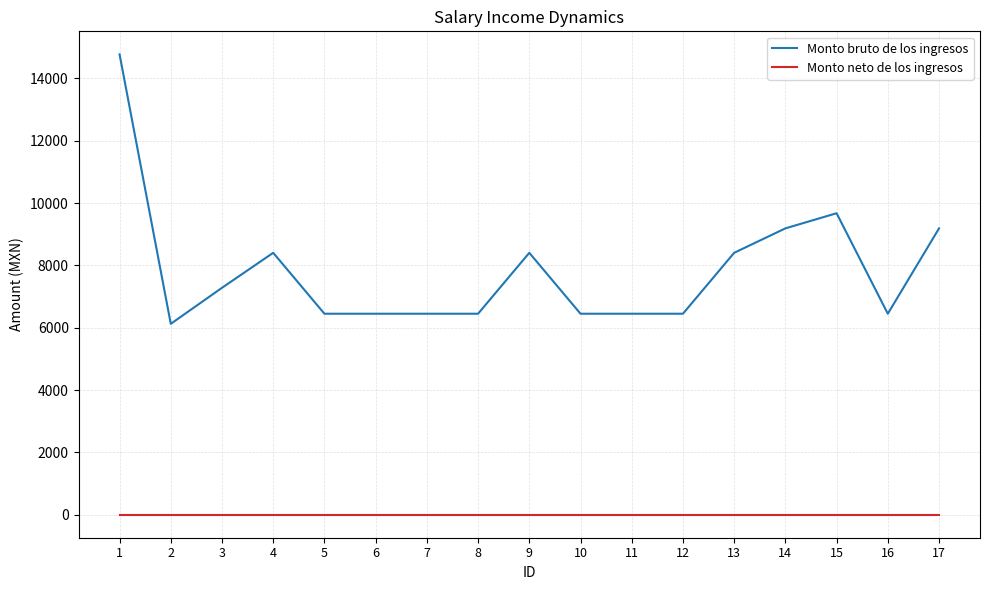

What are all the series names shown in the legend?

Monto bruto de los ingresos, Monto neto de los ingresos